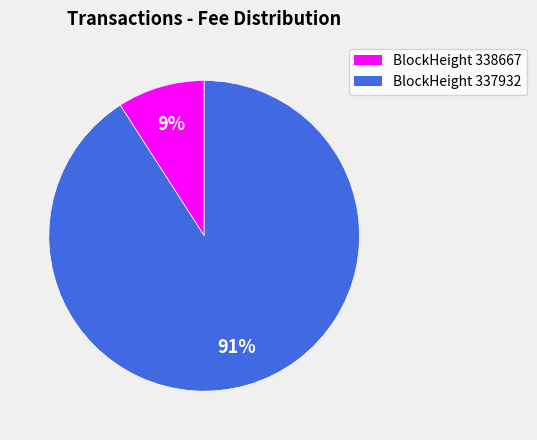

To the nearest percent, what is the difference between the largest and smallest slice percentages?

82%